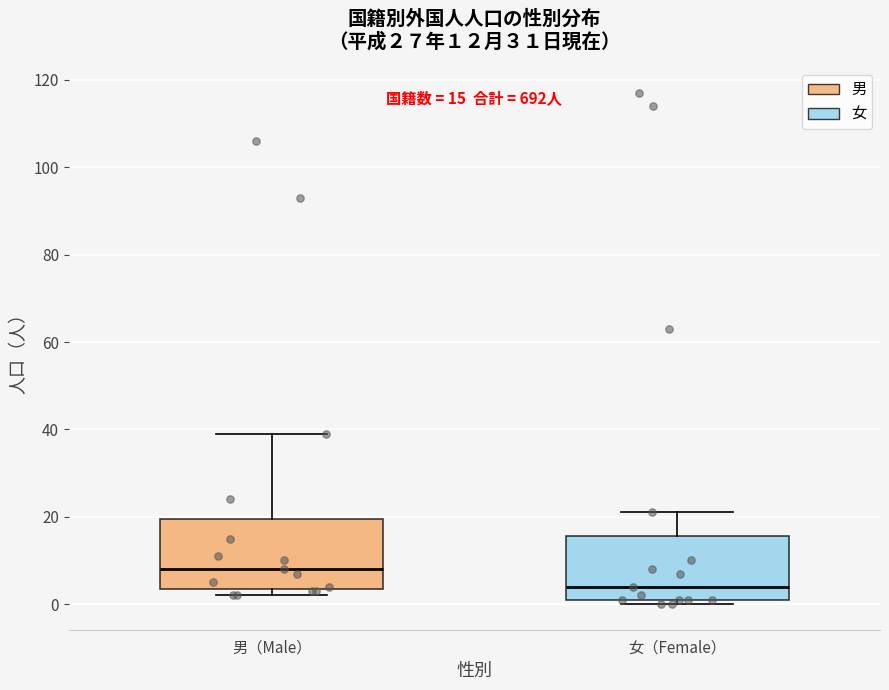

Which box has the highest median line?

男（Male）